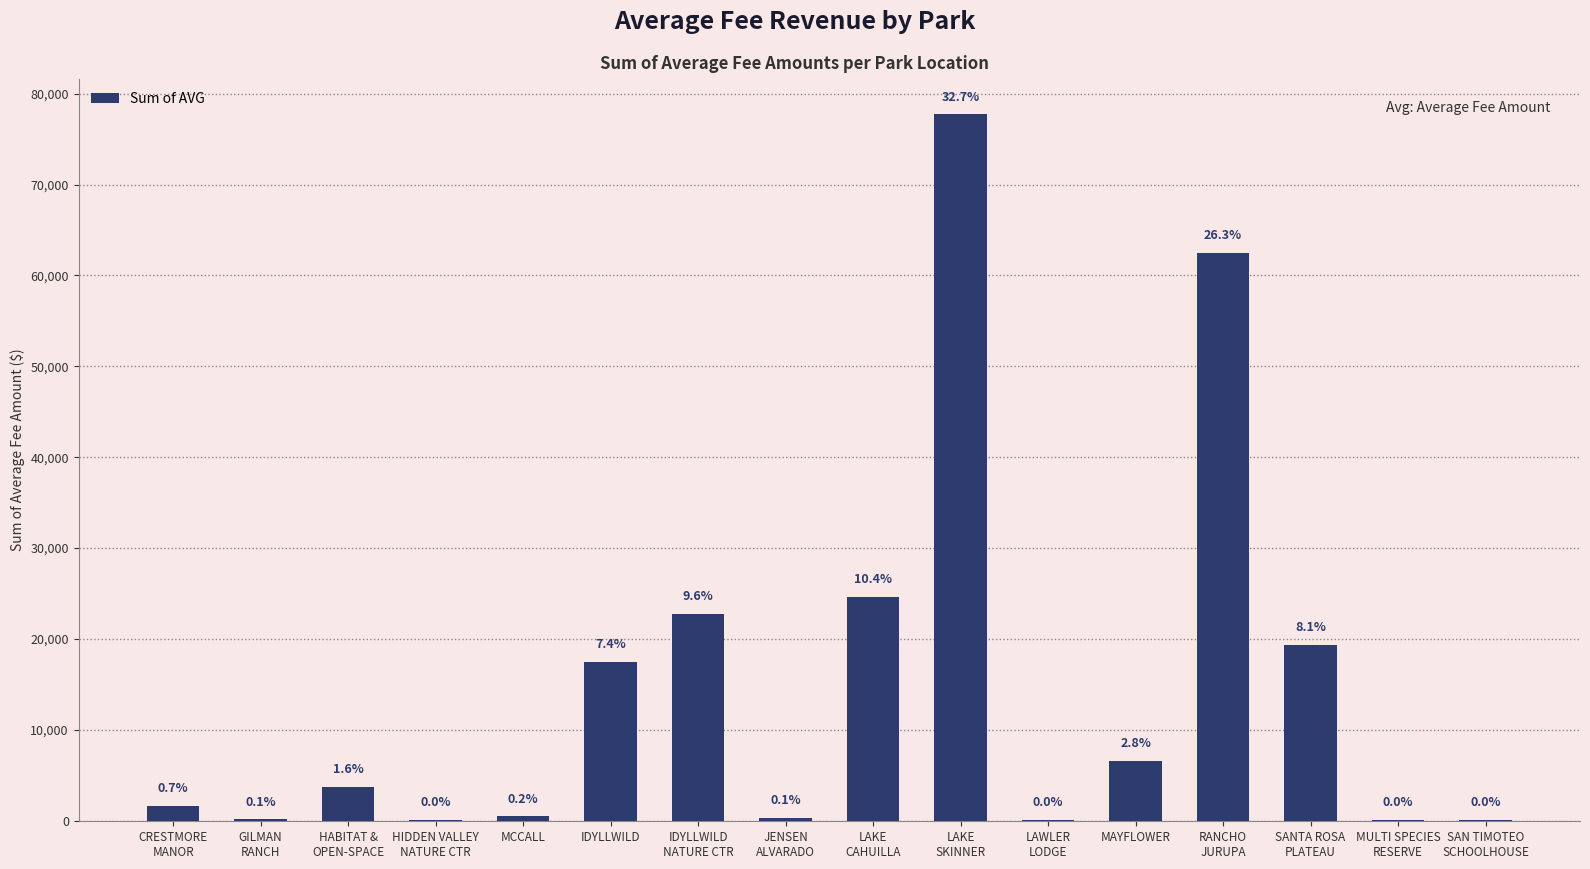

What is the sum of the values at SAN TIMOTEO
SCHOOLHOUSE and IDYLLWILD
NATURE CTR?

22884.0